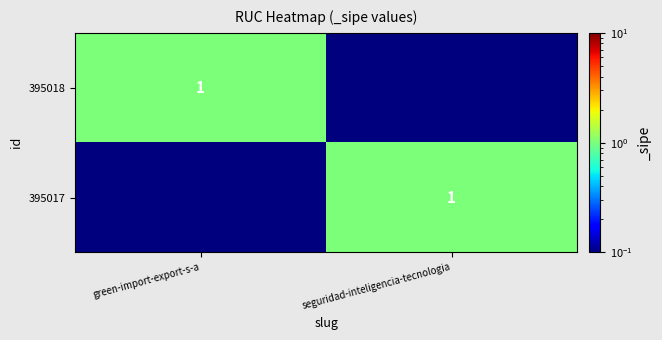

True or false: 395018 has a value of 1.5 at green-import-export-s-a.

False